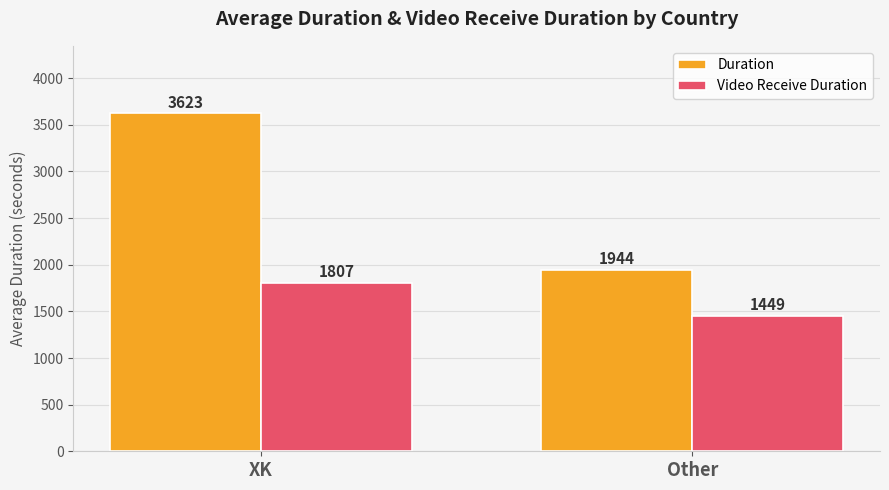

Which category has the lowest value in the Video Receive Duration series?

Other